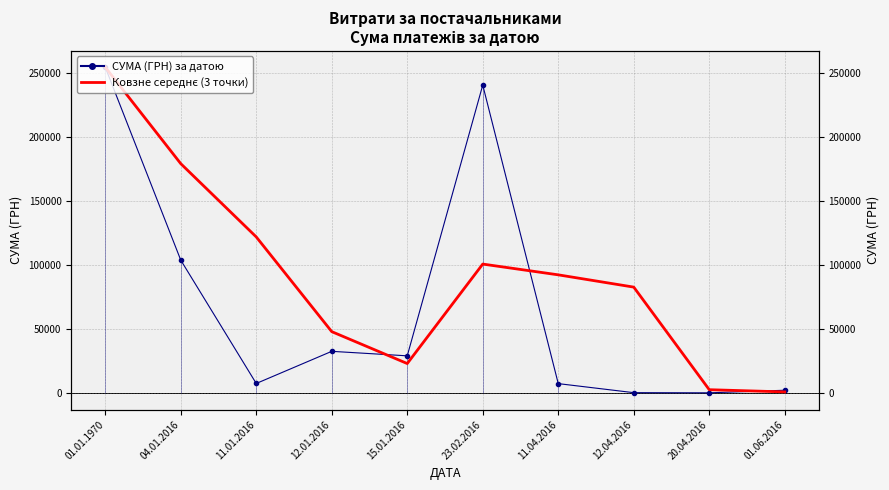

What is the difference between the second highest and second lowest values in the СУМА (ГРН) за датою series?

240361.8